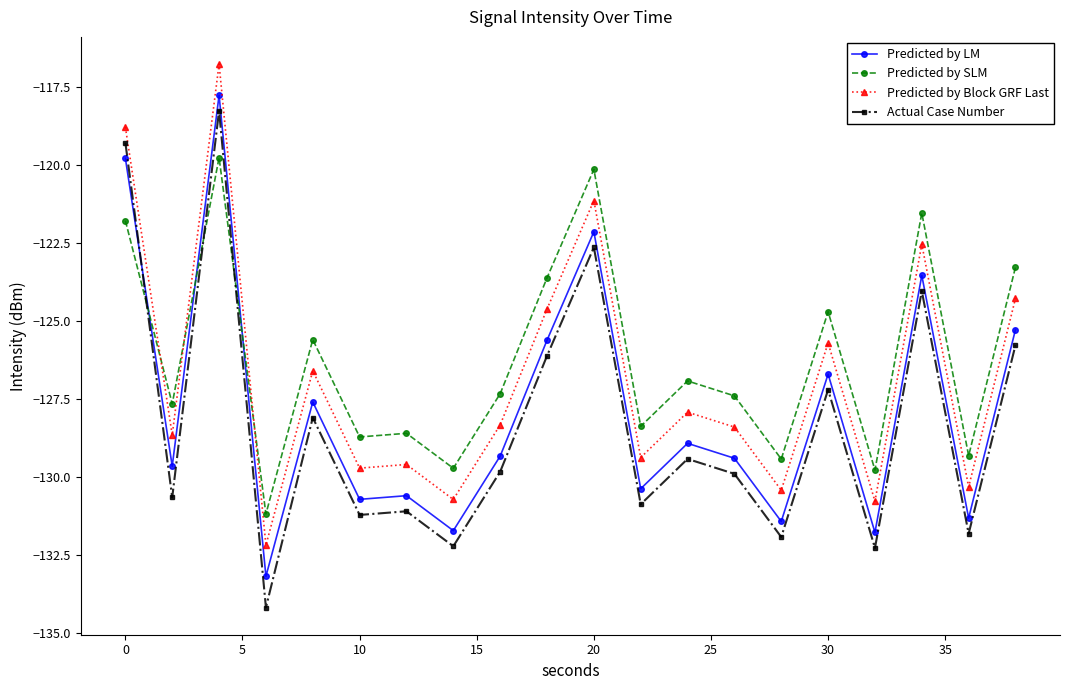

True or false: Predicted by LM has more than 0 interior local peaks.

True